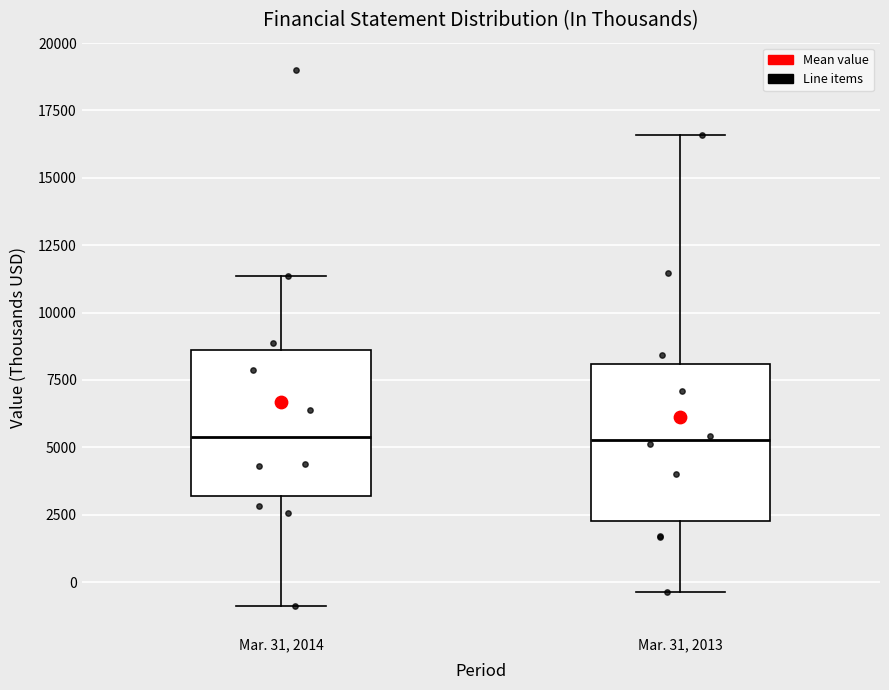

Where is the upper edge of the box for Mar. 31, 2013 on the y-axis? The values are not printed on the chart, so give them approximately, as read against the axis.

8000